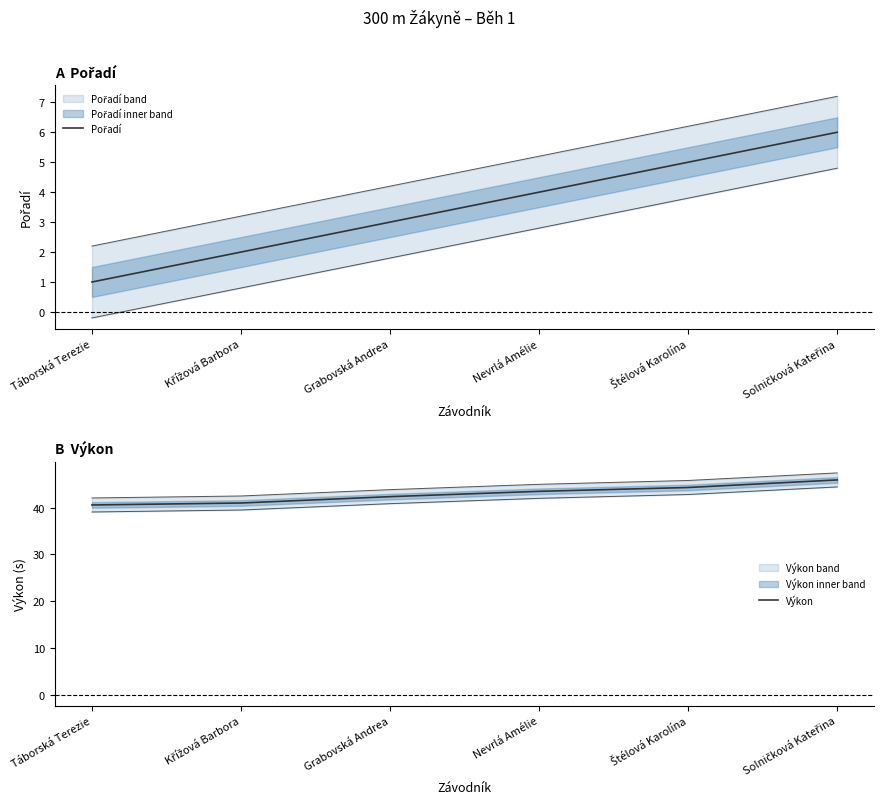

Which has a higher value, Solničková Kateřina or Grabovská Andrea?

Solničková Kateřina